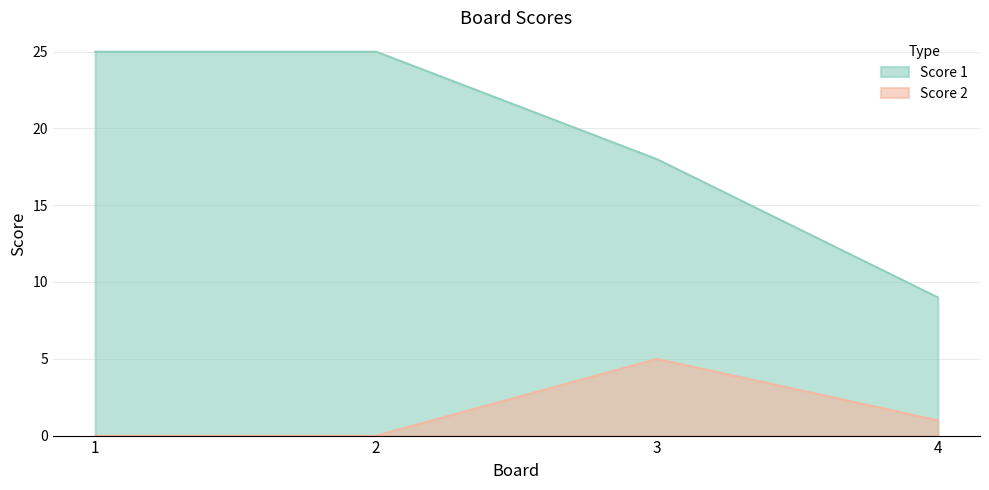

Which series has the largest total across all categories?

Score 1